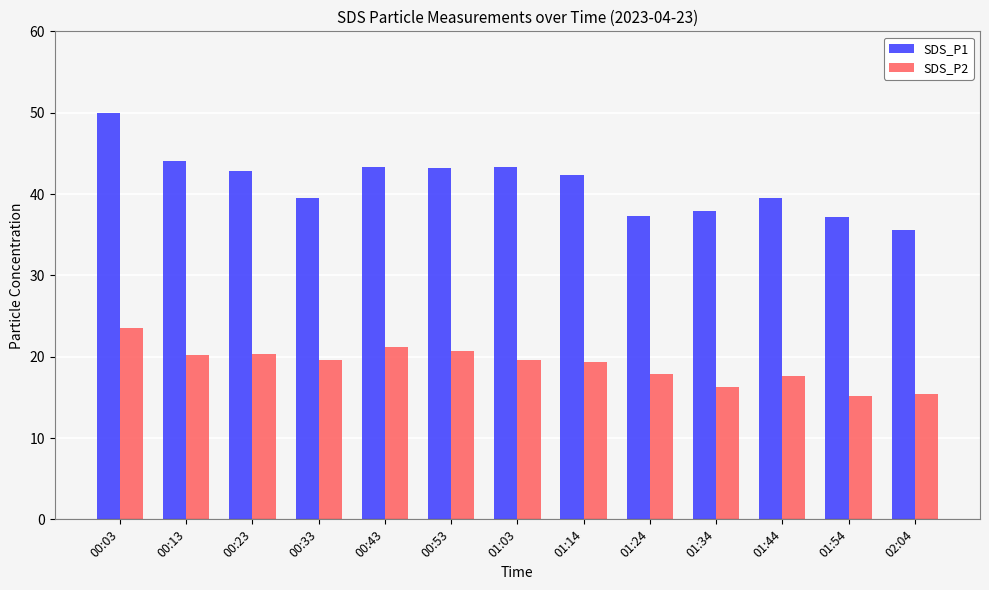

How many distinct data groups are displayed?

2